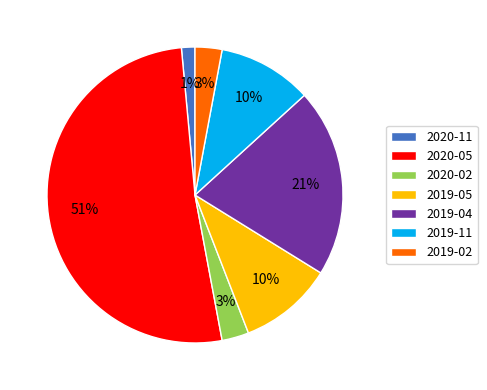

What is the largest slice in the pie chart?

2020-05